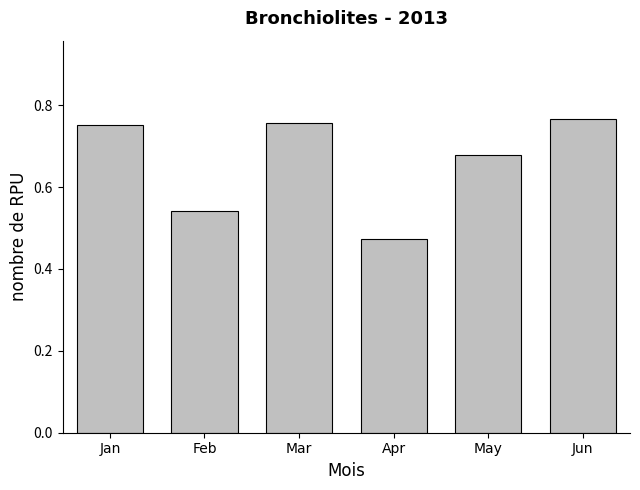

What is the change in value from May to Jun?

+0.1